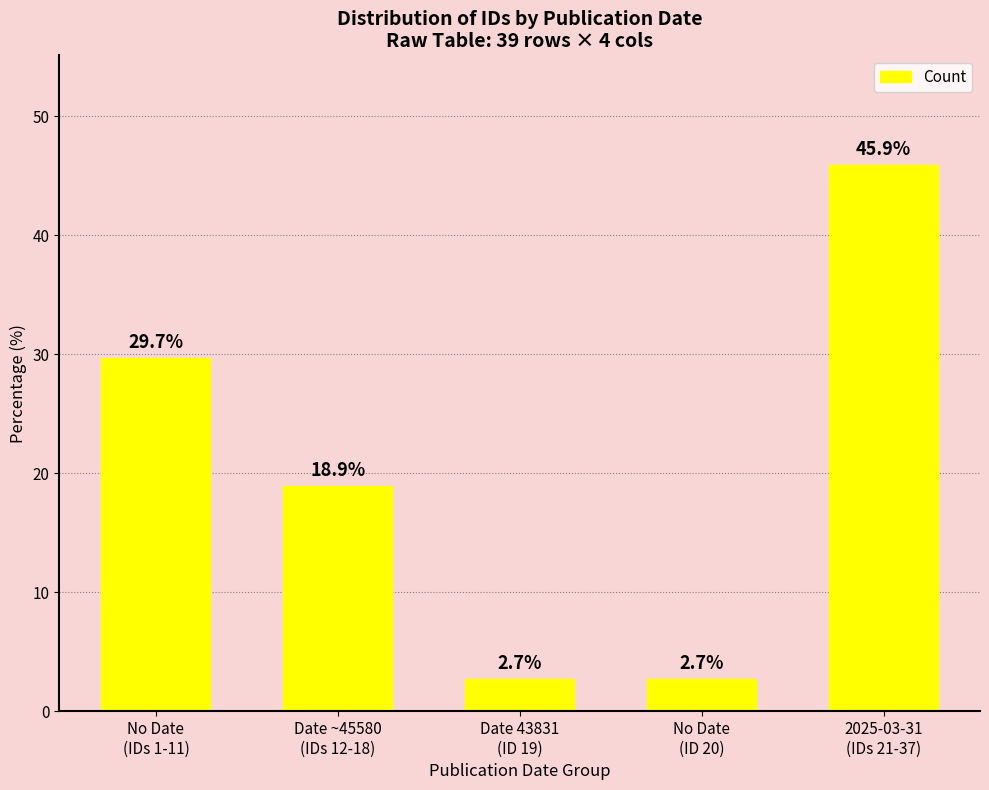

At which category does the chart reach its peak across all series?

2025-03-31
(IDs 21-37)